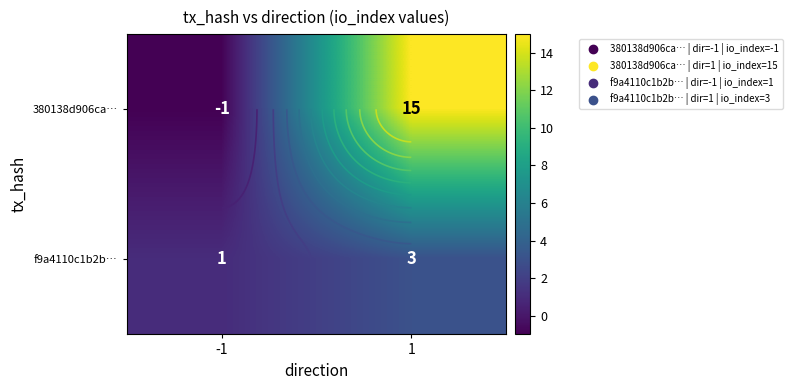

Is the value of f9a4110c1b2b… at 1 greater than the value of 380138d906ca… at 1?

No